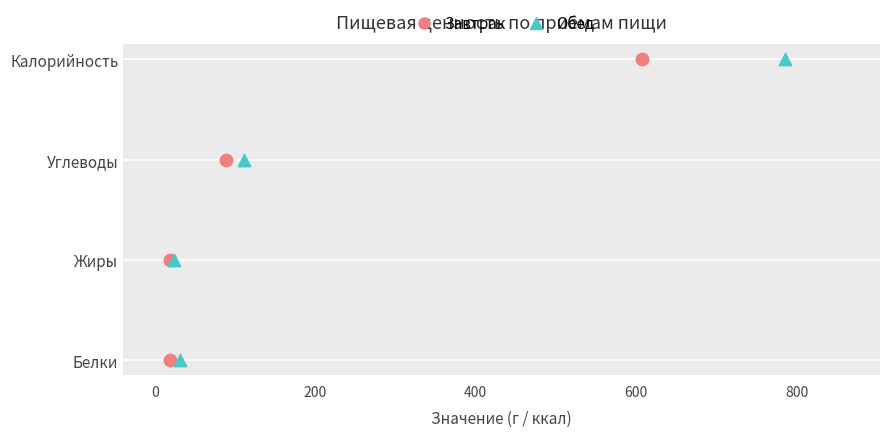

What are all the series names shown in the legend?

Завтрак, Обед